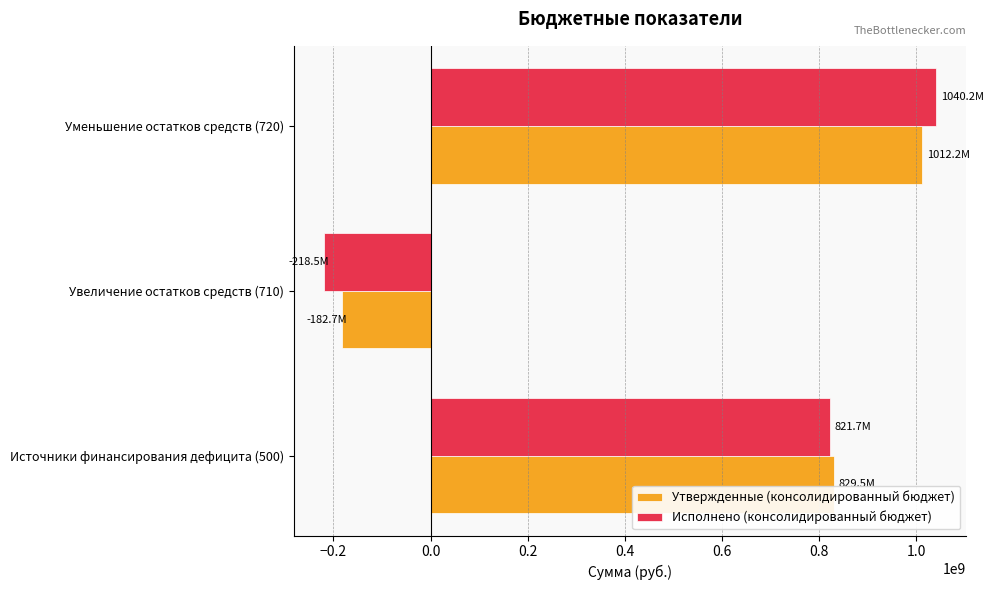

How many data points in Исполнено (консолидированный бюджет) are less than 821682788?

1